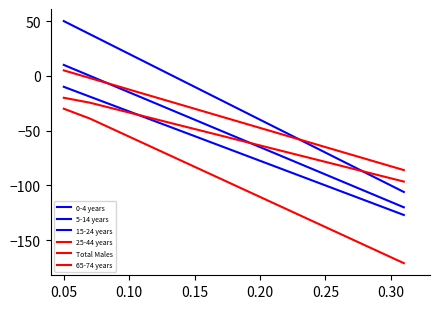

How many times do 15-24 years and Total Males cross each other?

1